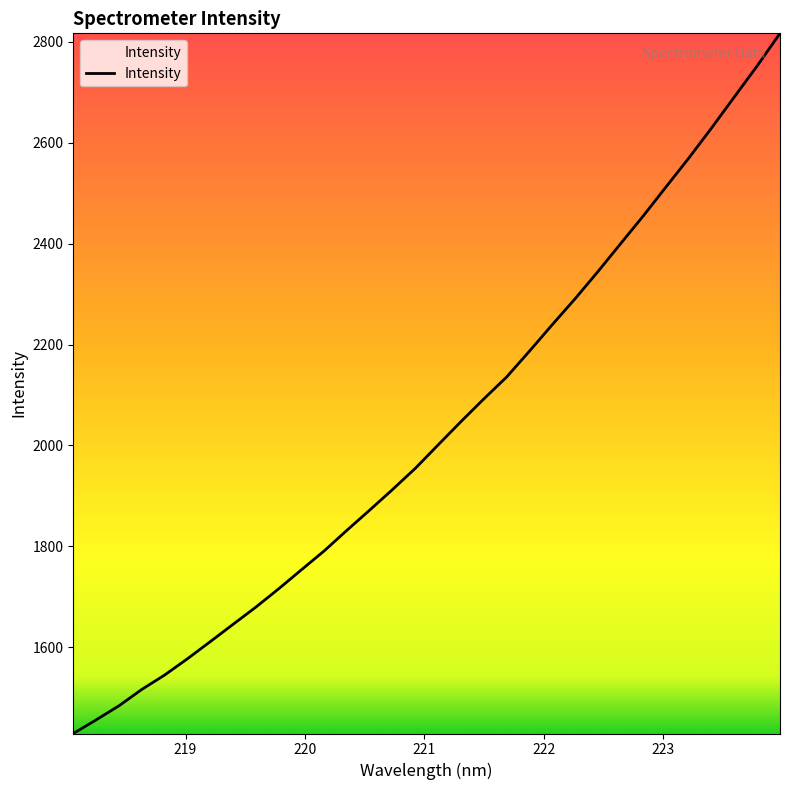

What is the minimum value shown in the chart?

1429.4